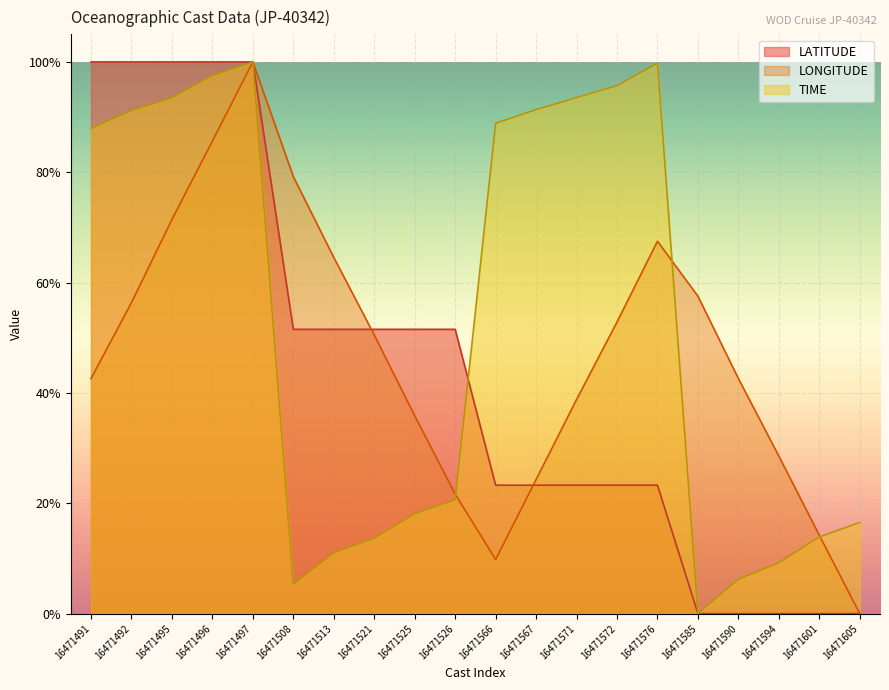

How many data points does each series have?

20